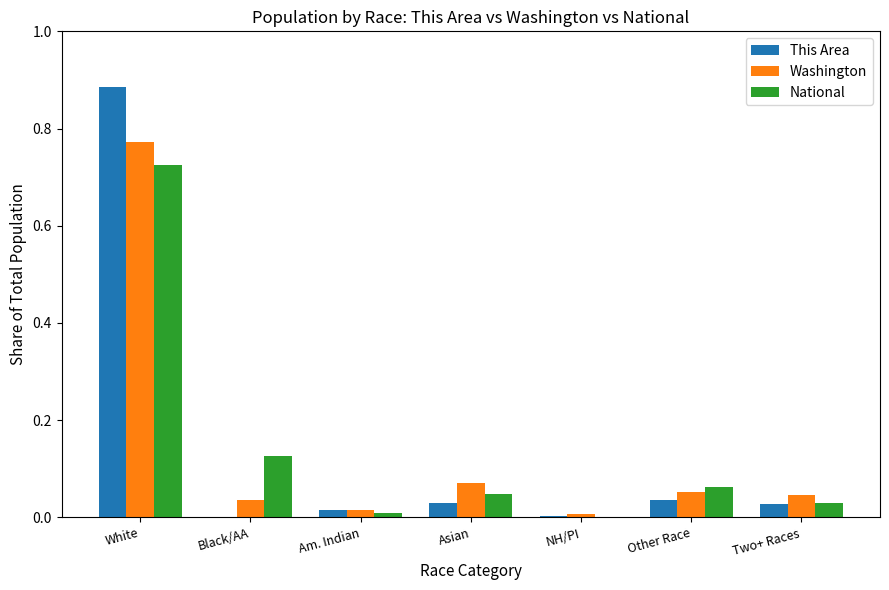

Which series changed the most between White and Am. Indian?

This Area